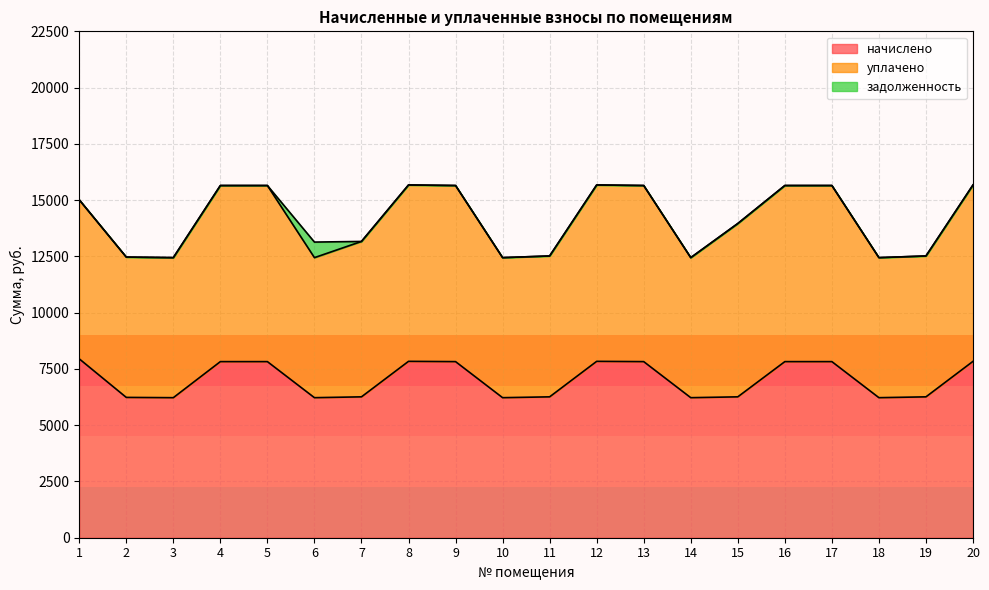

True or false: уплачено and начислено cross at least once.

False